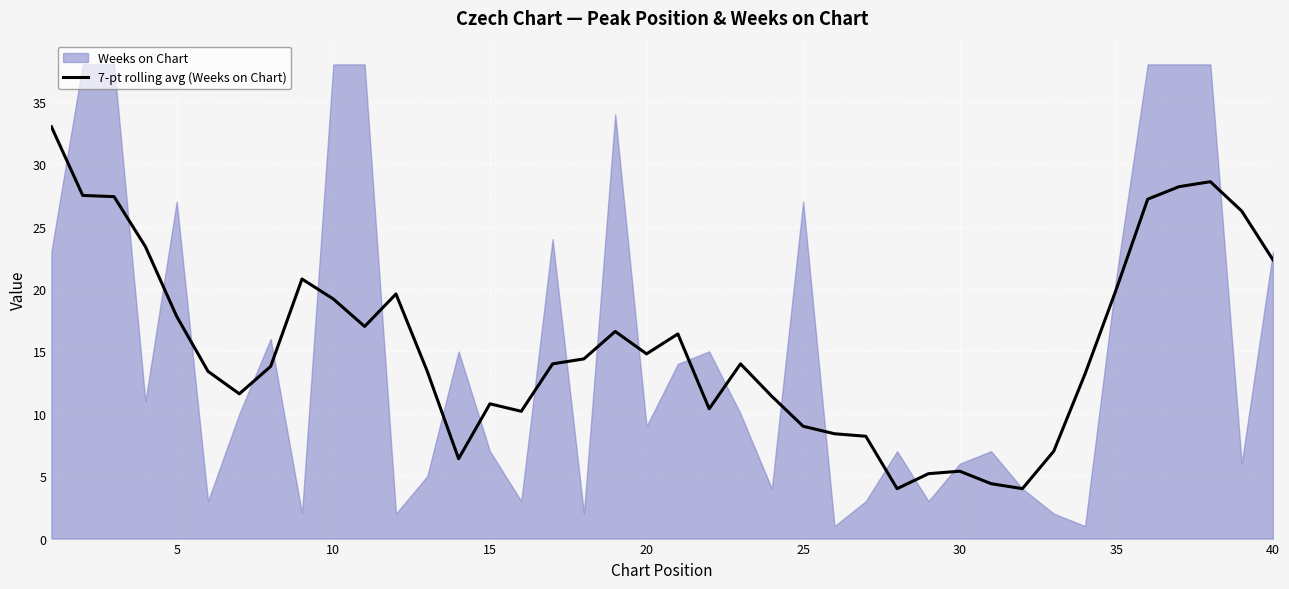

What is the minimum value for 7-pt rolling avg (Weeks on Chart)?

4.0